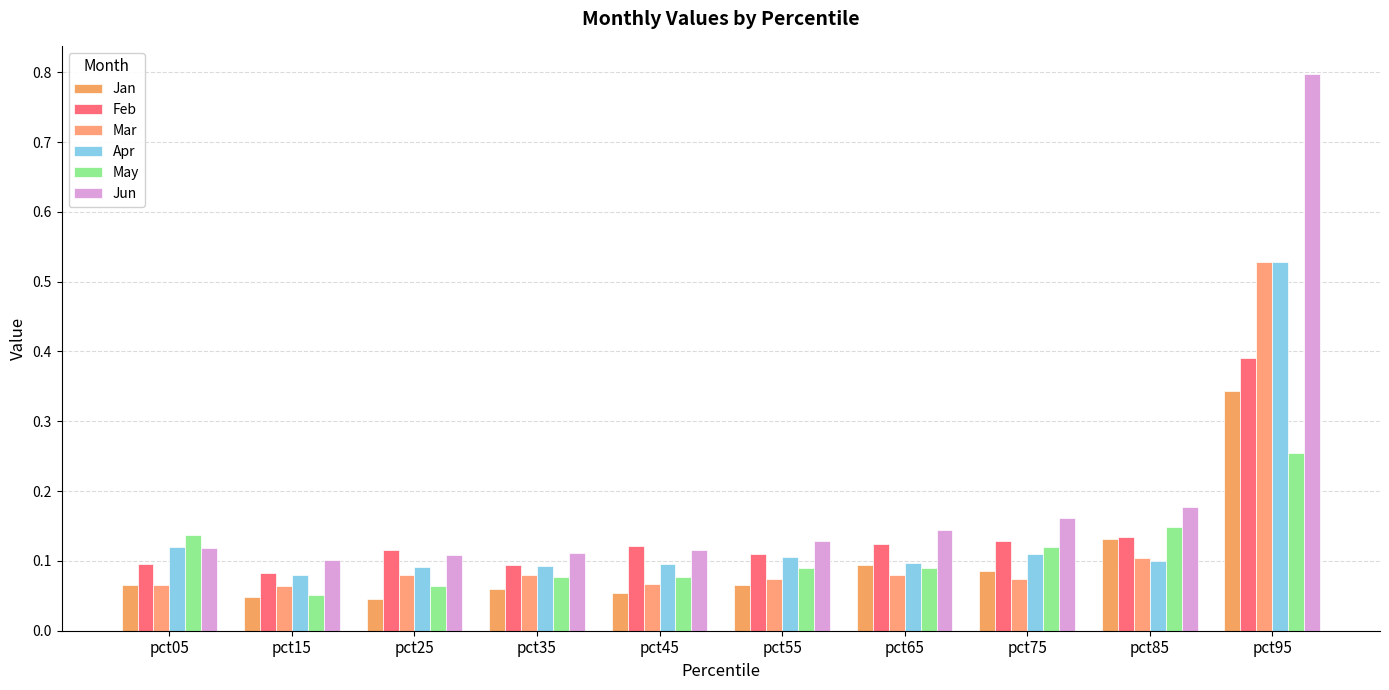

The Jun series shows 0.1 at pct85. True or false?

False